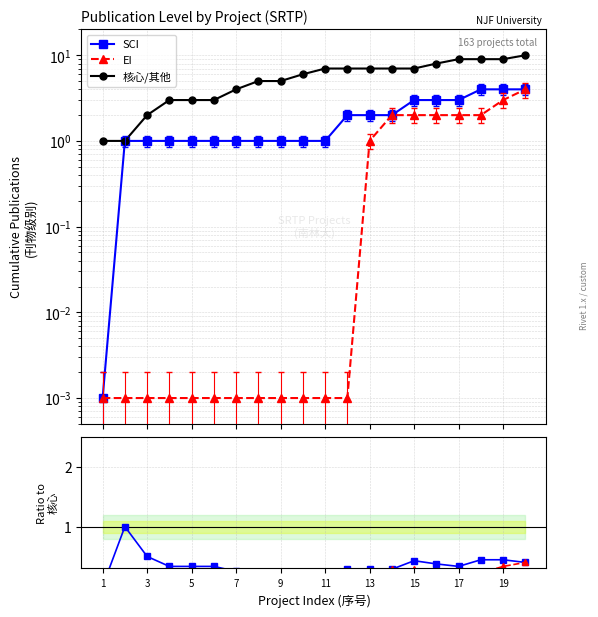

Does the chart display data point markers on the line(s)?

Yes